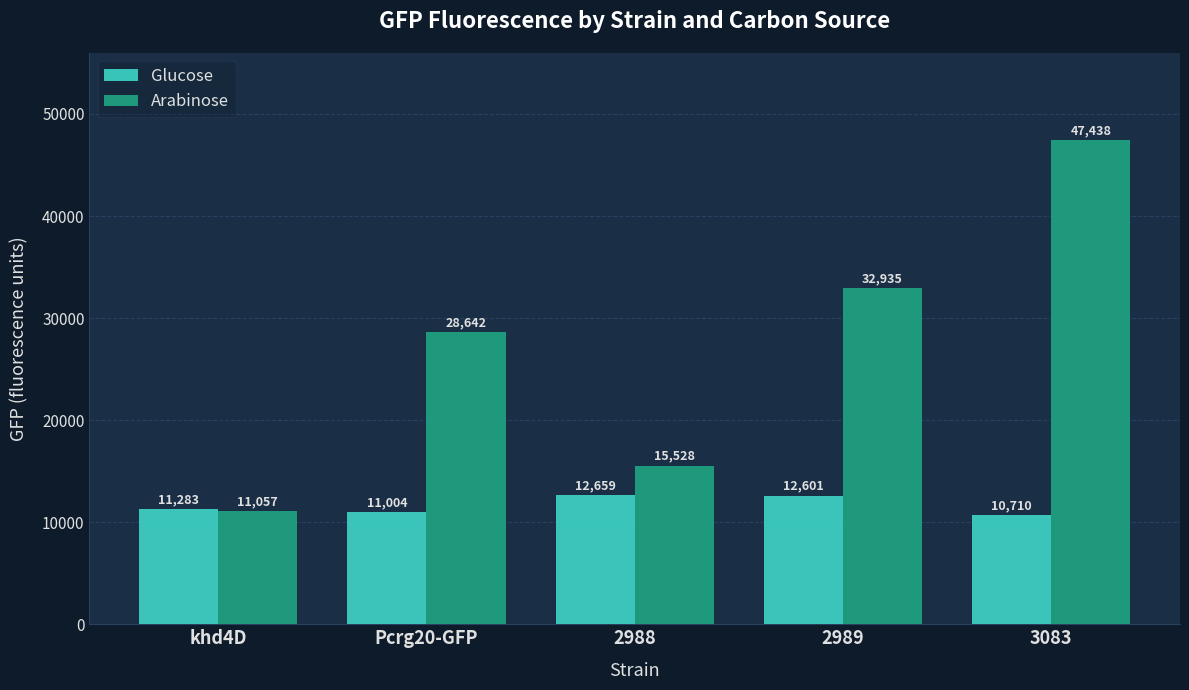

Where is Glucose nearest to the value 11684?

khd4D